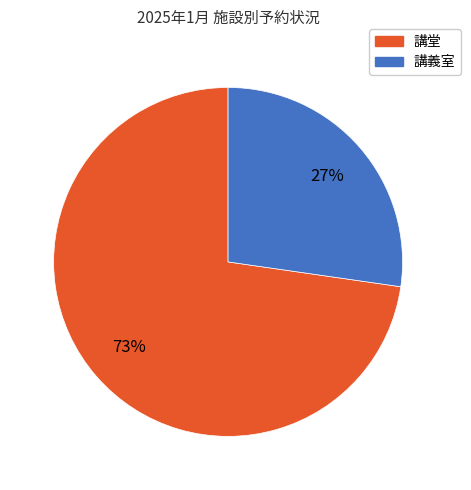

To the nearest percent, what percentage of the pie is 講堂?

73%